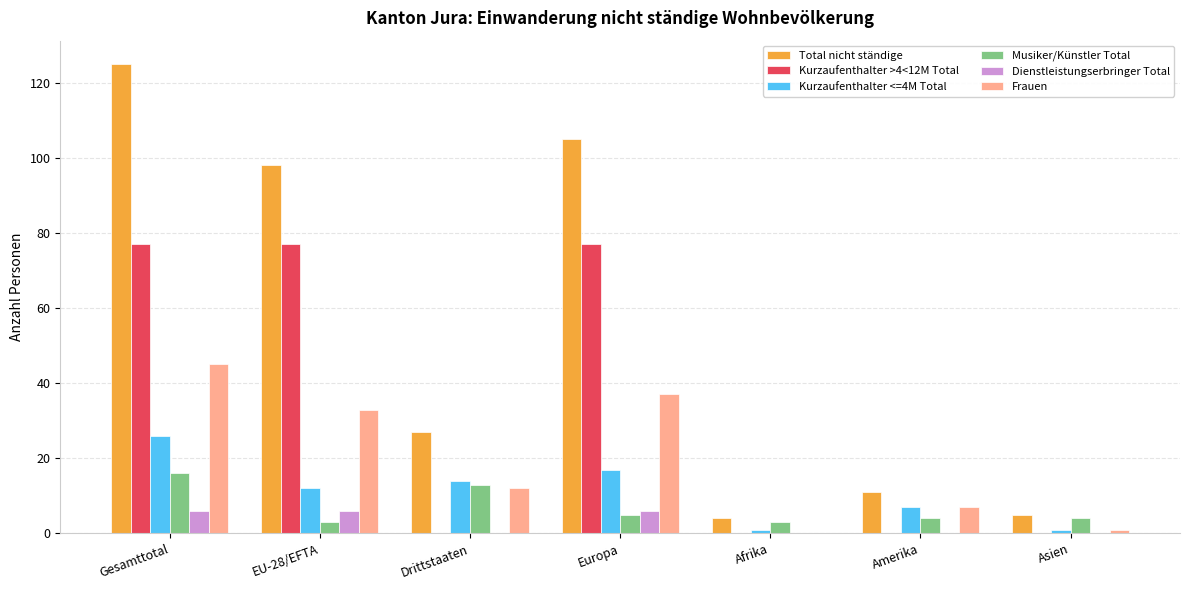

Count the Kurzaufenthalter >4<12M Total values in the range 0 to 77.

7